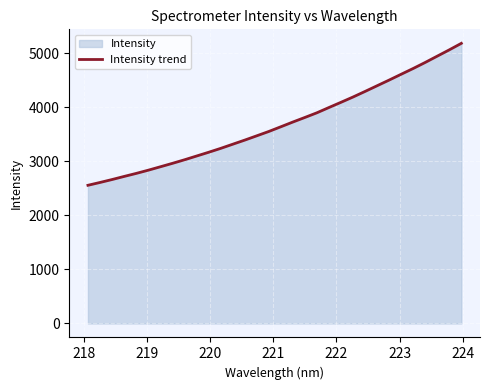

How many values are below 3637?

16